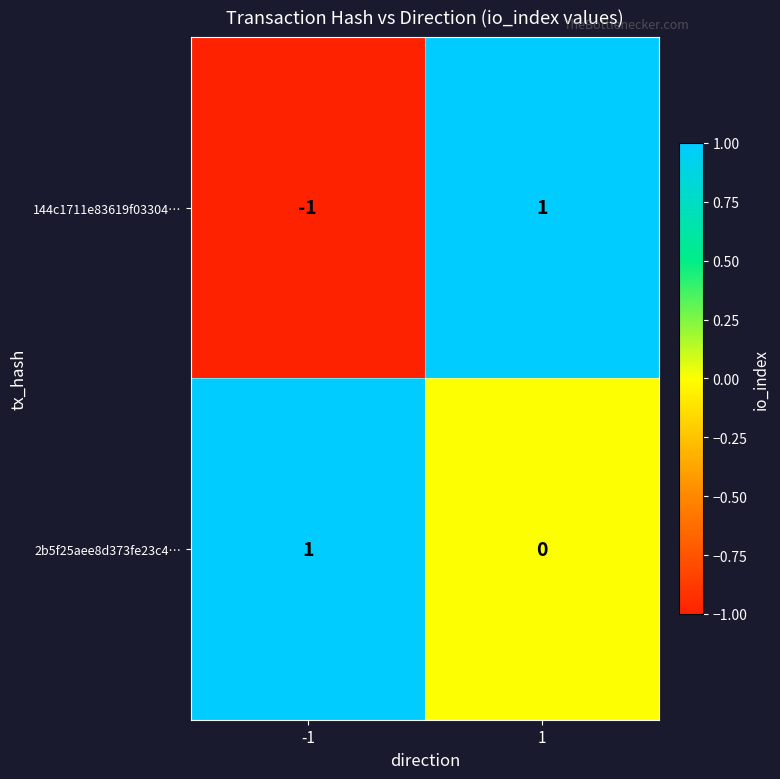

Which series has the largest range (max minus min)?

144c1711e83619f03304…